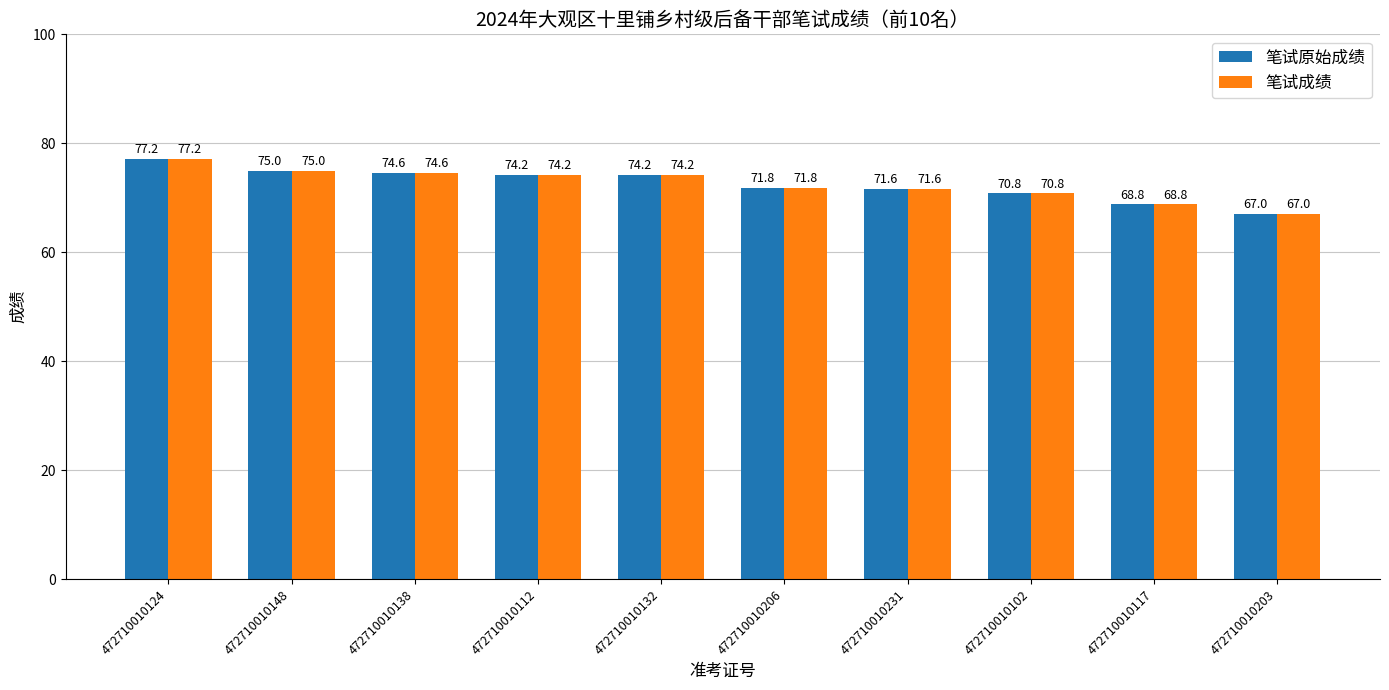

The 笔试成绩 series shows 68.8 at 472710010117. True or false?

True